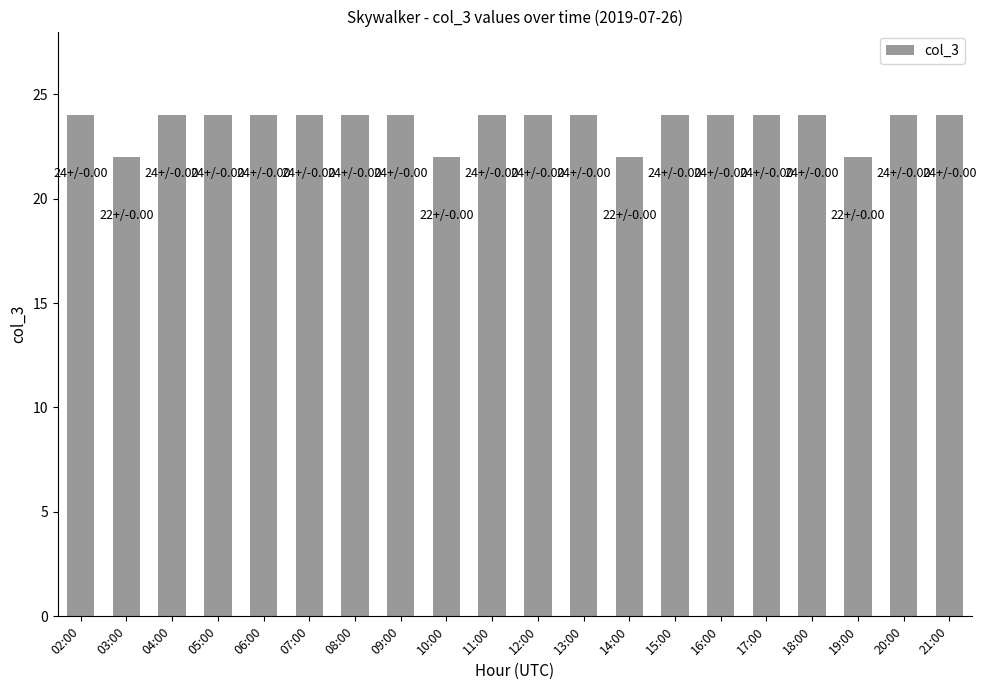

What is the ratio of the value at 11:00 to the value at 10:00?

1.1